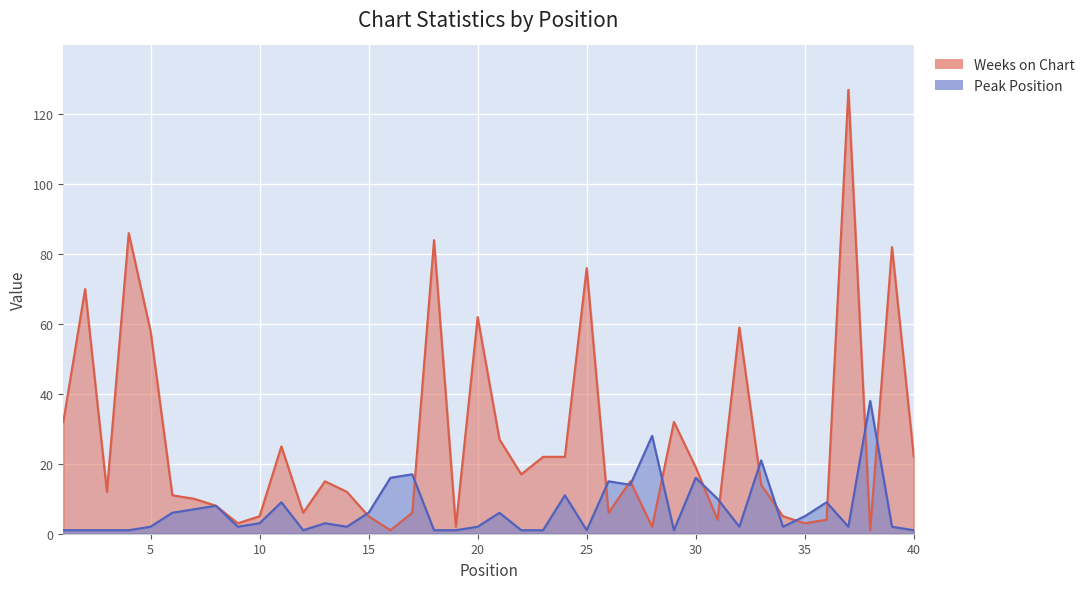

How many lines are shown in the chart?

2